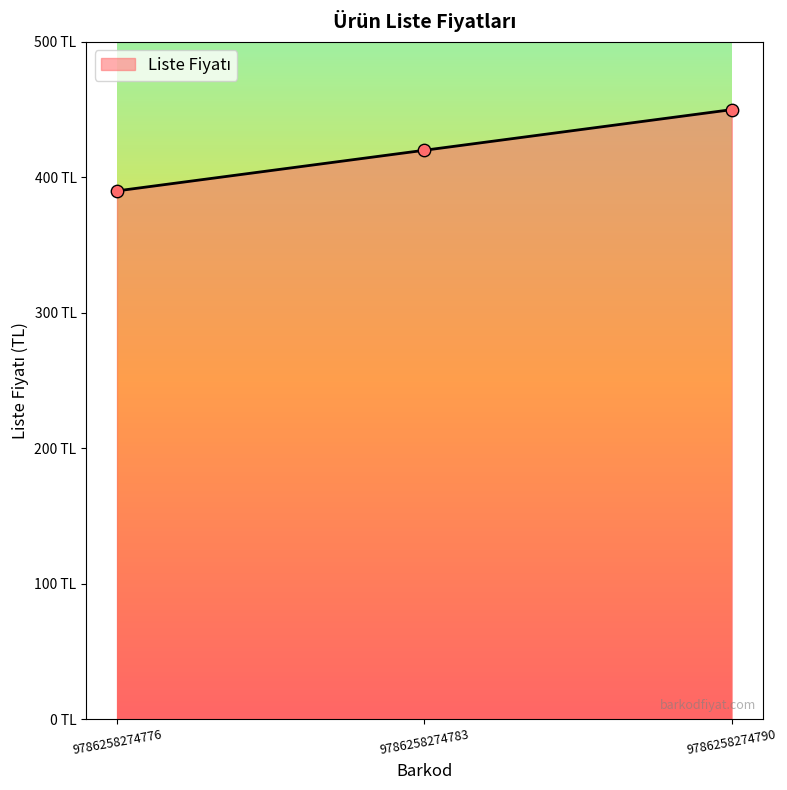

What is the change in value from 9786258274776 to 9786258274783?

+30